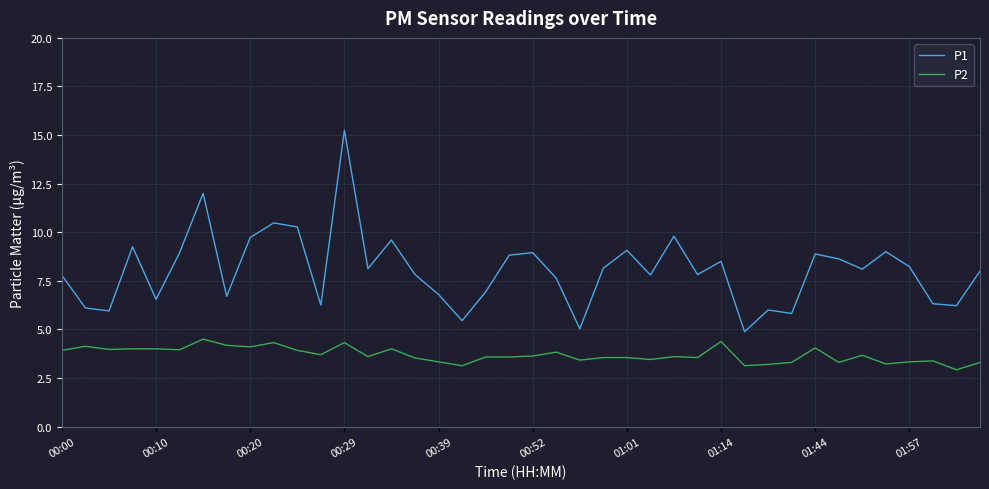

In P1, how many points are lower than both neighbors (excluding endpoints)?

13